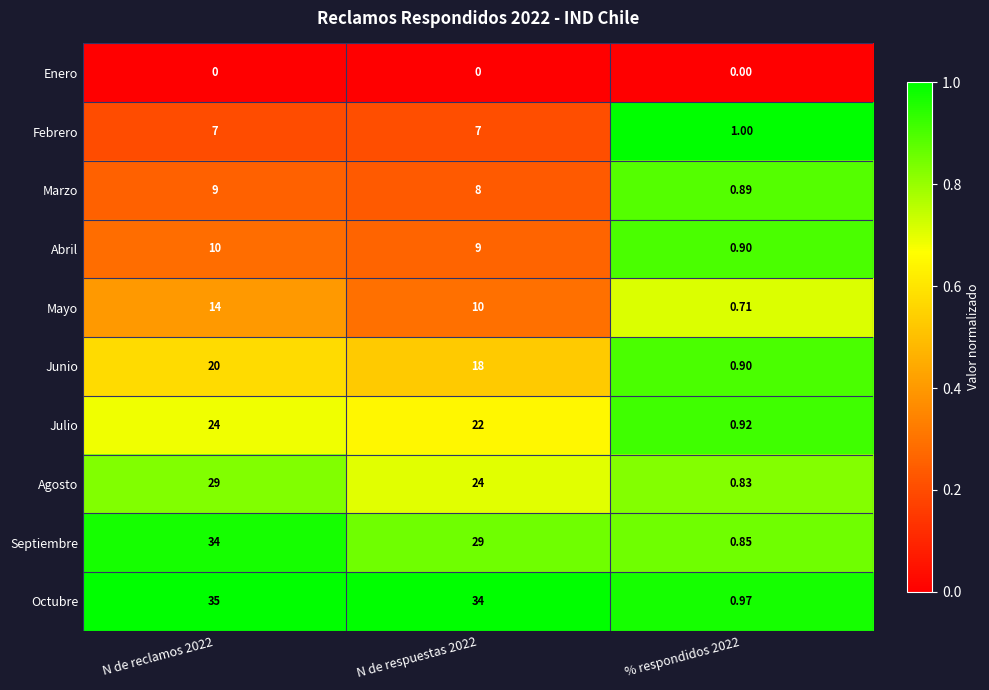

Rank the series at N de respuestas 2022 from highest to lowest value.

Octubre, Septiembre, Agosto, Julio, Junio, Mayo, Abril, Marzo, Febrero, Enero